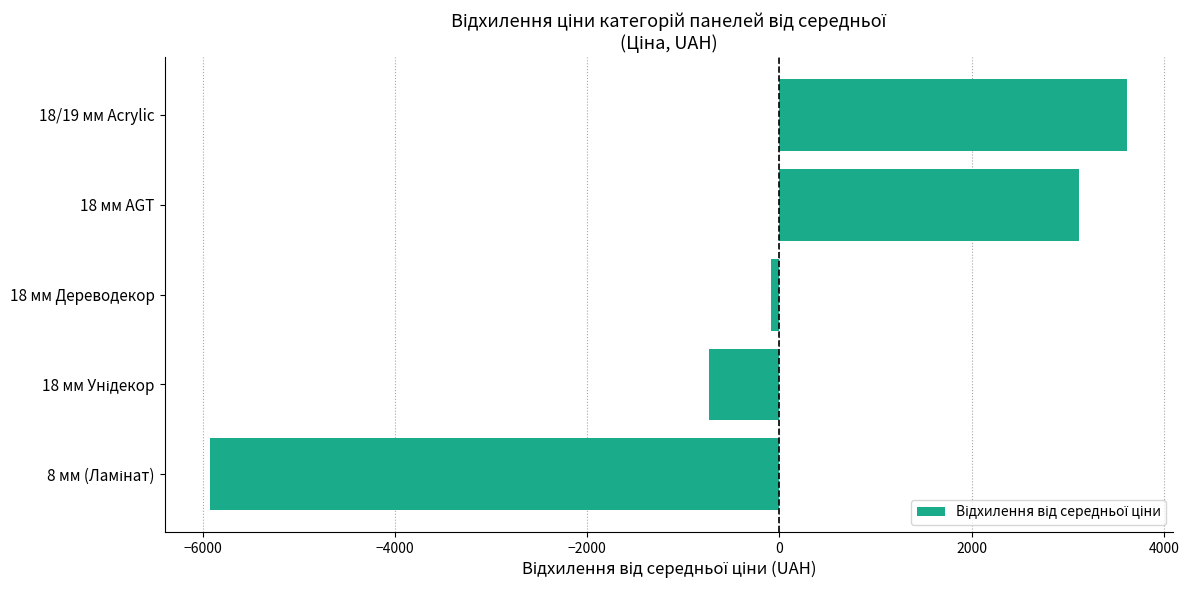

What is the difference between the maximum and minimum values?

9540.8